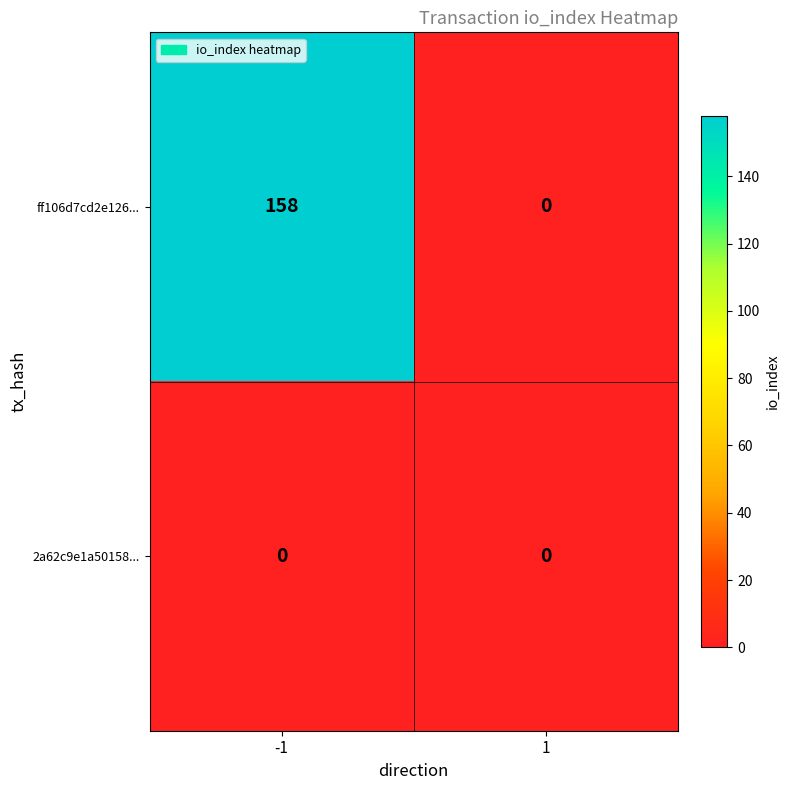

What is the greatest value displayed?

158